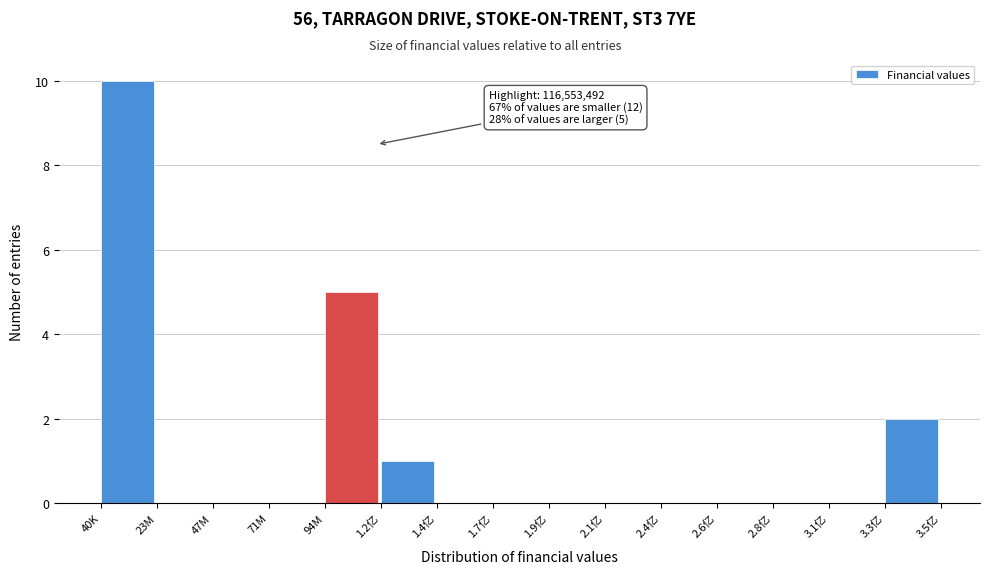

Reading left to right, what are all the values shown in this chart?

40K=10	23M=0	47M=0	71M=0	94M=5	1.2亿=1	1.4亿=0	1.7亿=0	1.9亿=0	2.1亿=0	2.4亿=0	2.6亿=0	2.8亿=0	3.1亿=0	3.3亿=2